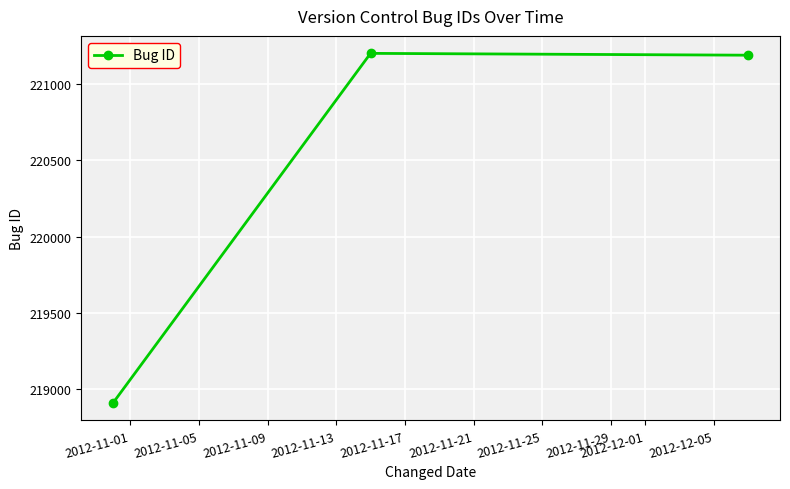

Reading left to right, transcribe all the data shown in this chart.

218908	221202	221190